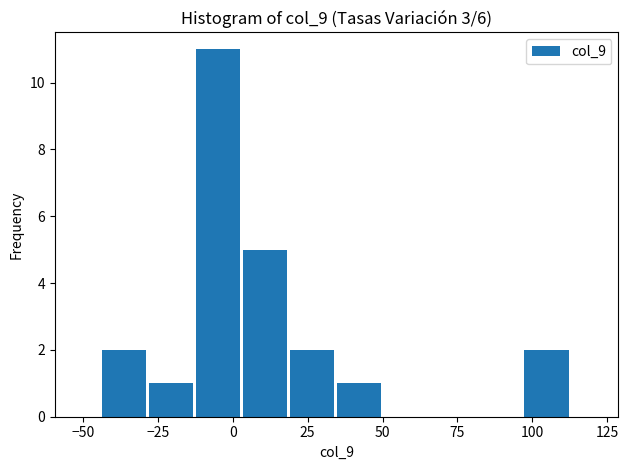

Read against the x-axis, roughly where is the centre of the tallest bar?

-5